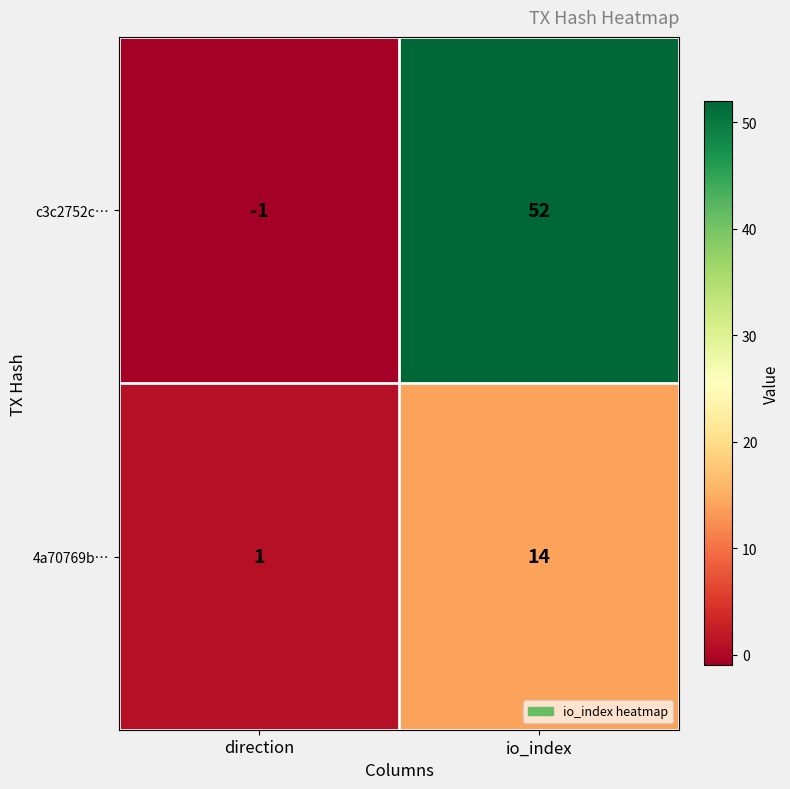

Which series has the widest spread of values?

c3c2752c…